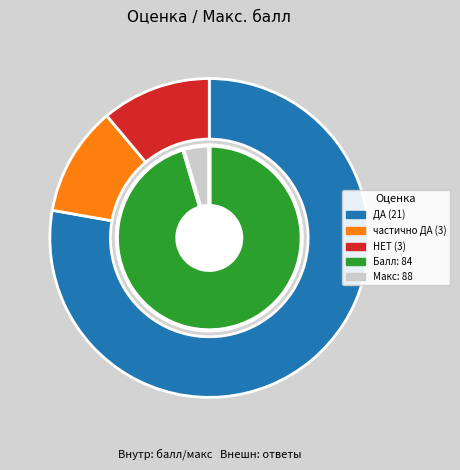

Is it true that 16 is 1% of the pie?

False